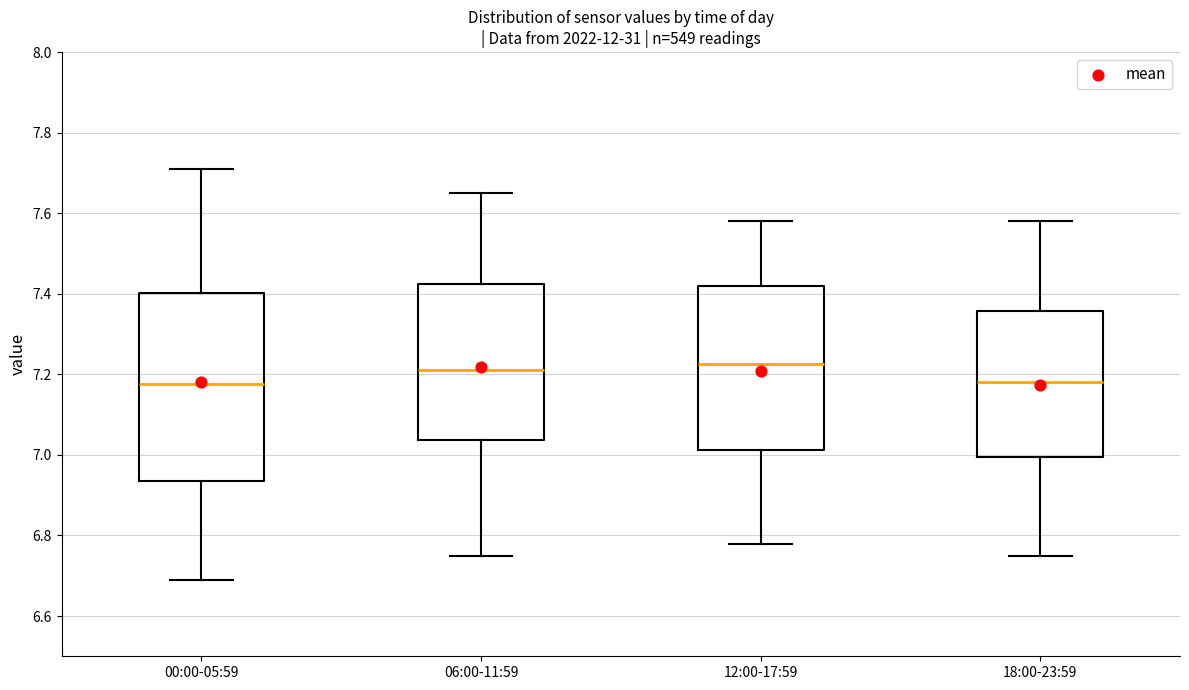

Where is the upper edge of the box for 12:00-17:59 on the y-axis? The values are not printed on the chart, so give them approximately, as read against the axis.

7.42